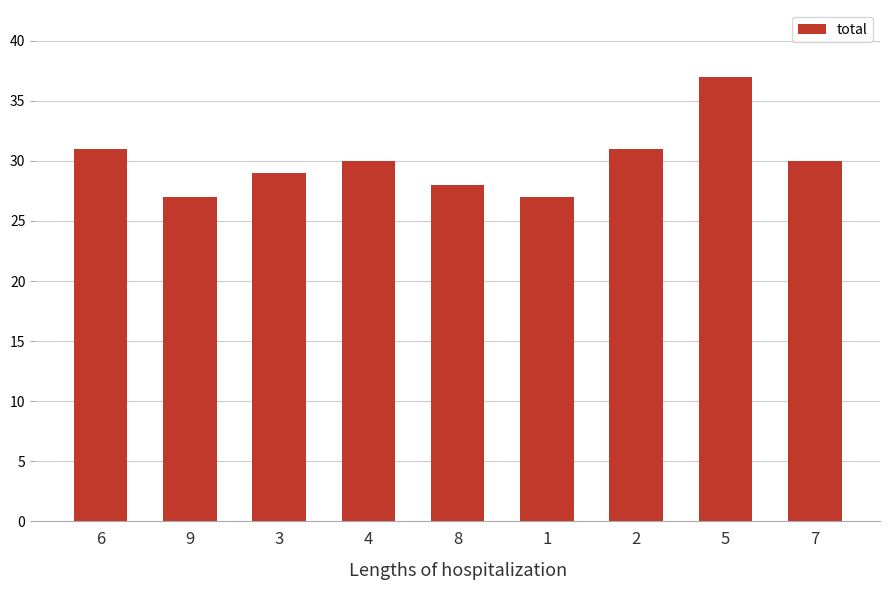

Are the bars horizontal?

No